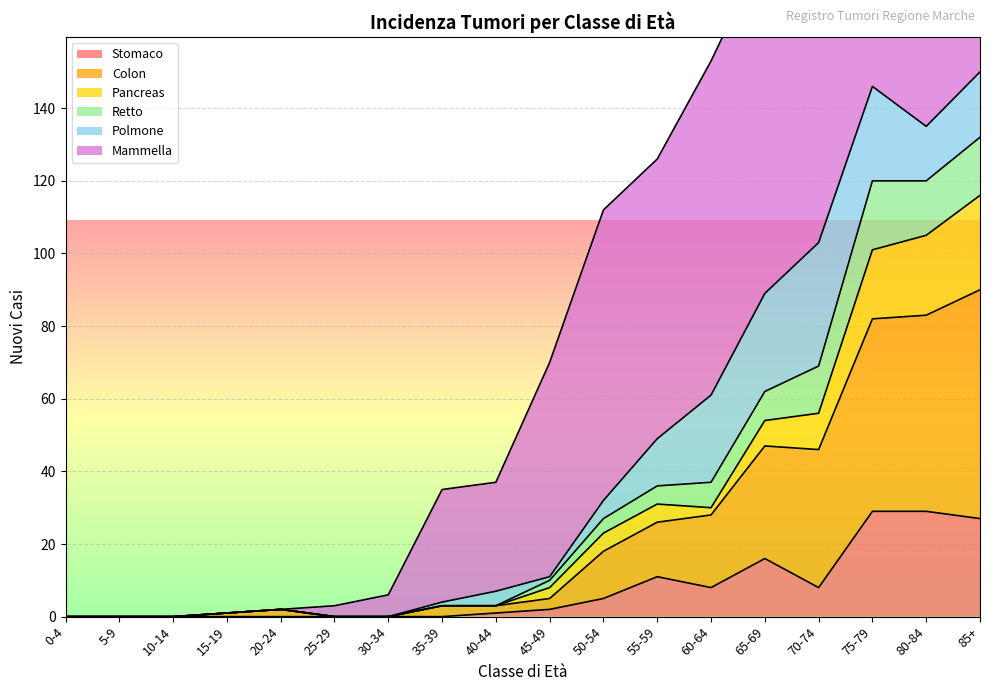

What is the sum of all Stomaco values?

136